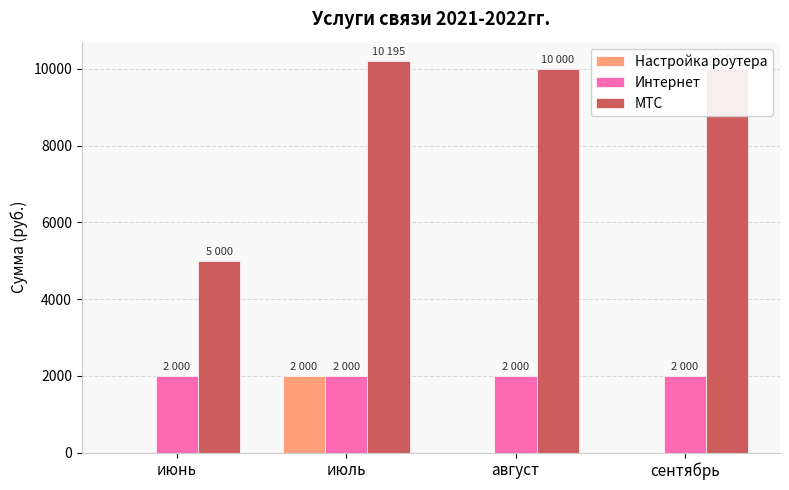

The value of Интернет at июнь is 2000.0. True or false?

True